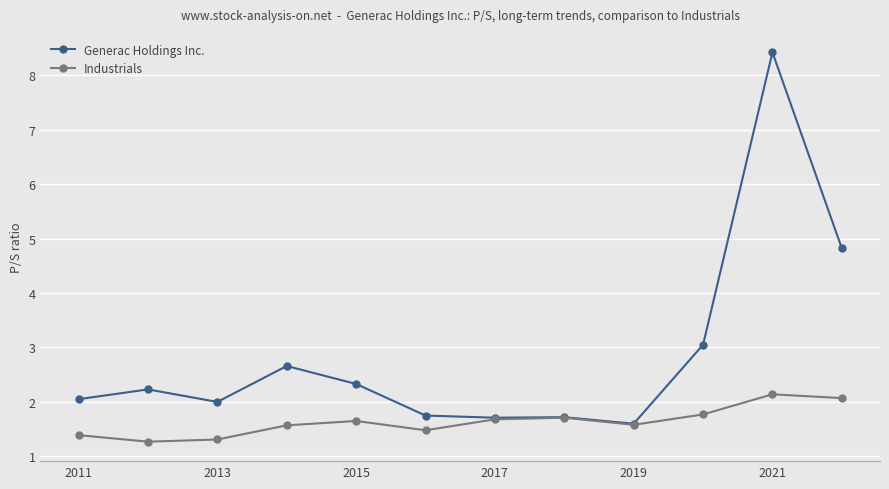

What is the minimum value for Industrials?

1.3